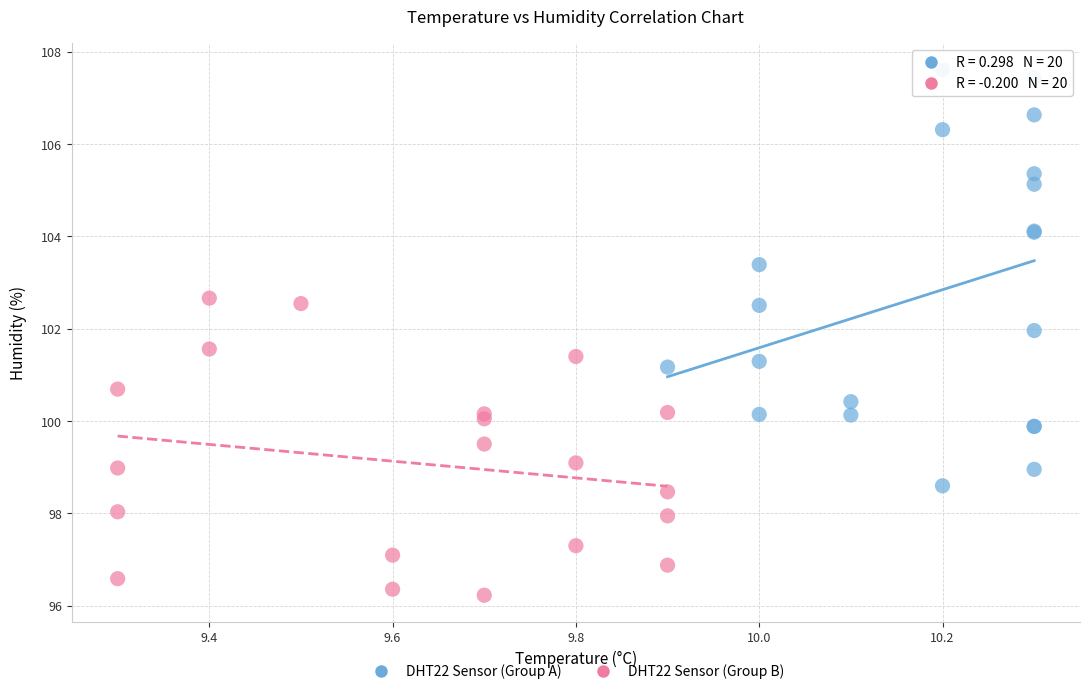

Which series has the widest spread of Y values?

DHT22 Sensor (Group A)